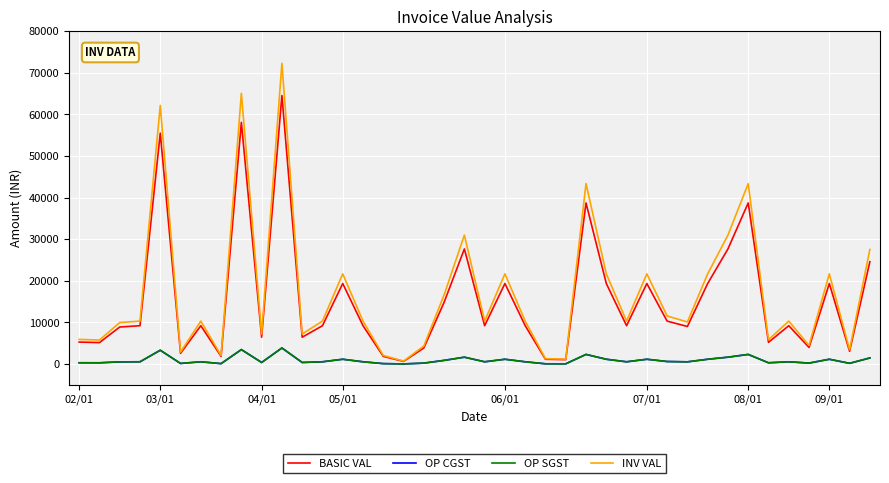

True or false: OP CGST and OP SGST intersect in this chart.

False